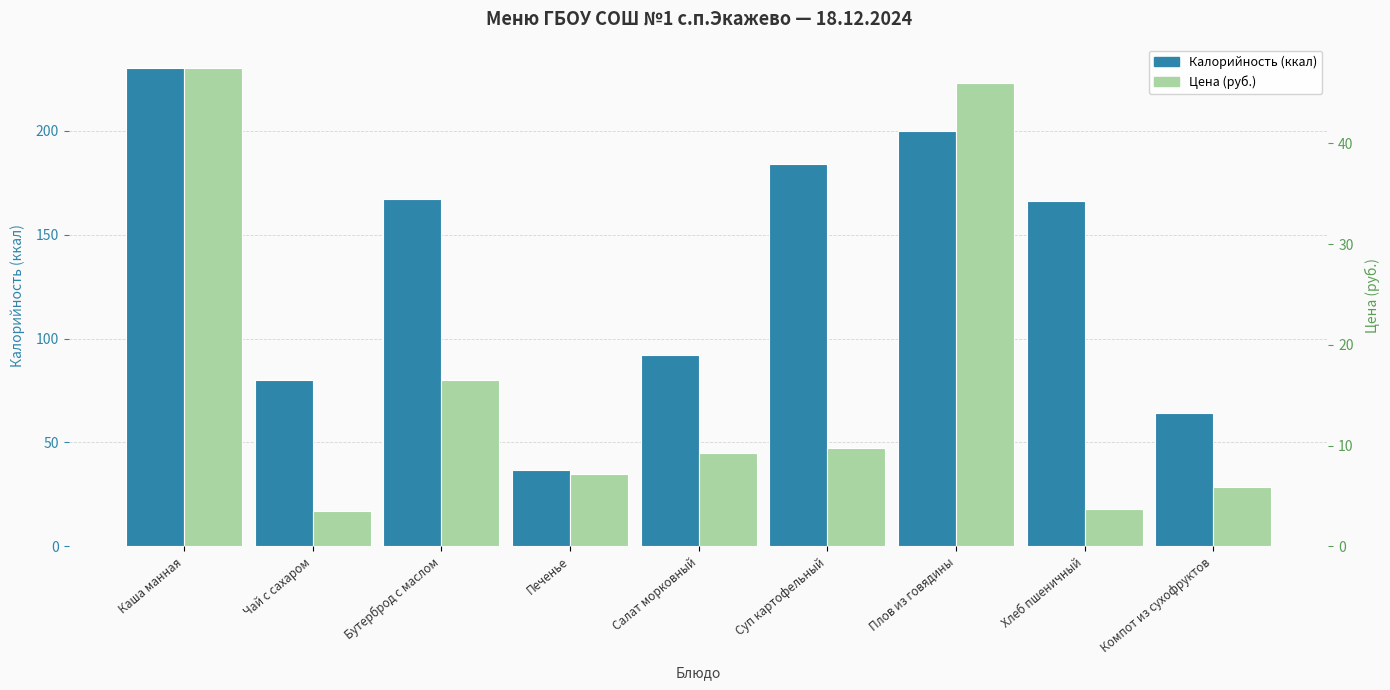

What is the approximate value of Калорийность (ккал) at Чай с сахаром?

80.0